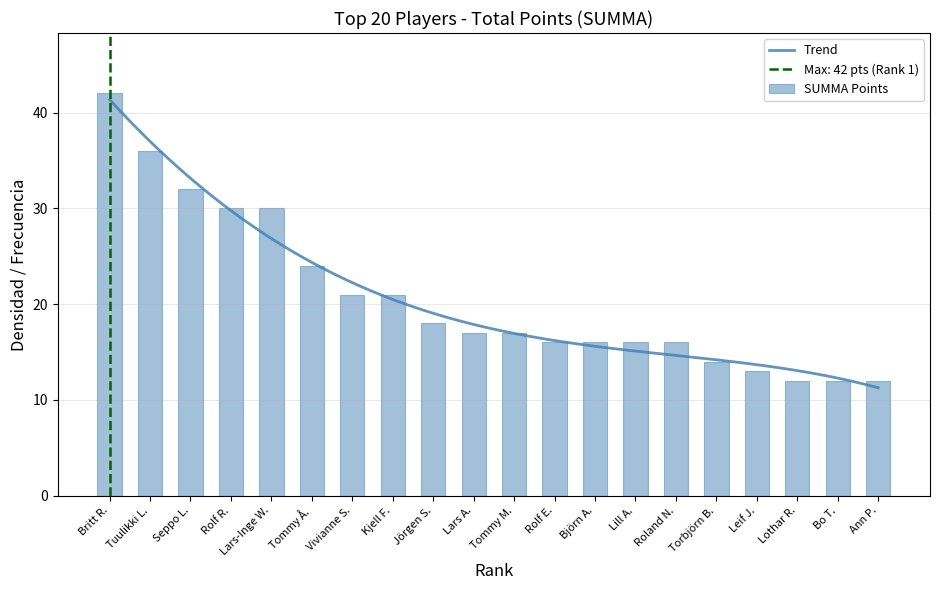

The value of SUMMA Points at Lill A. is 4. True or false?

False